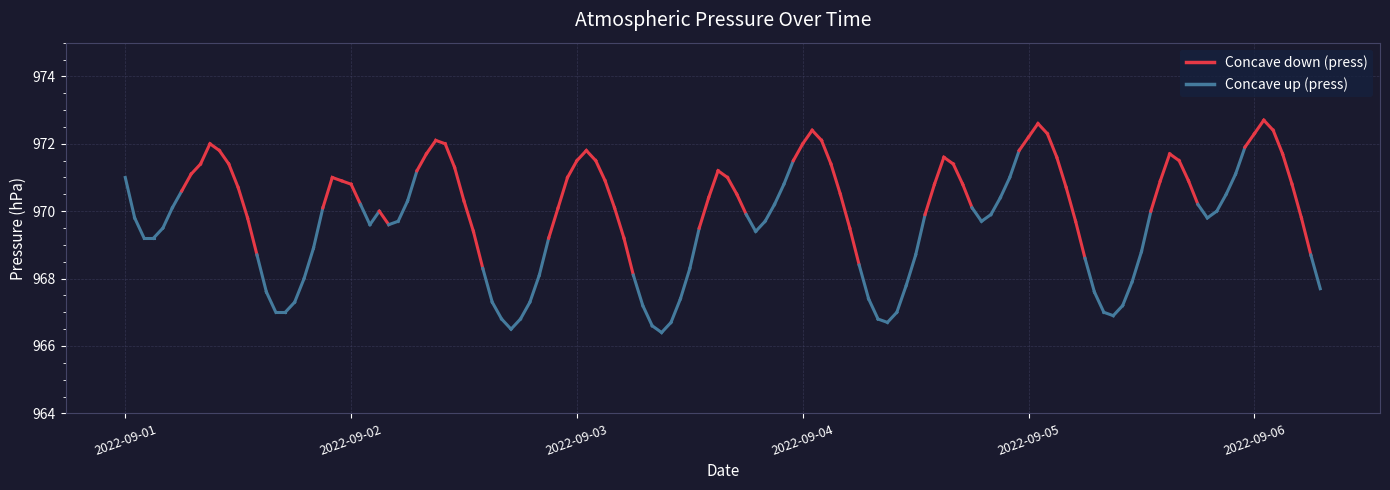

Approximately how many times larger is the value at 2022-09-02 compared to 2022-09-01?

1.0